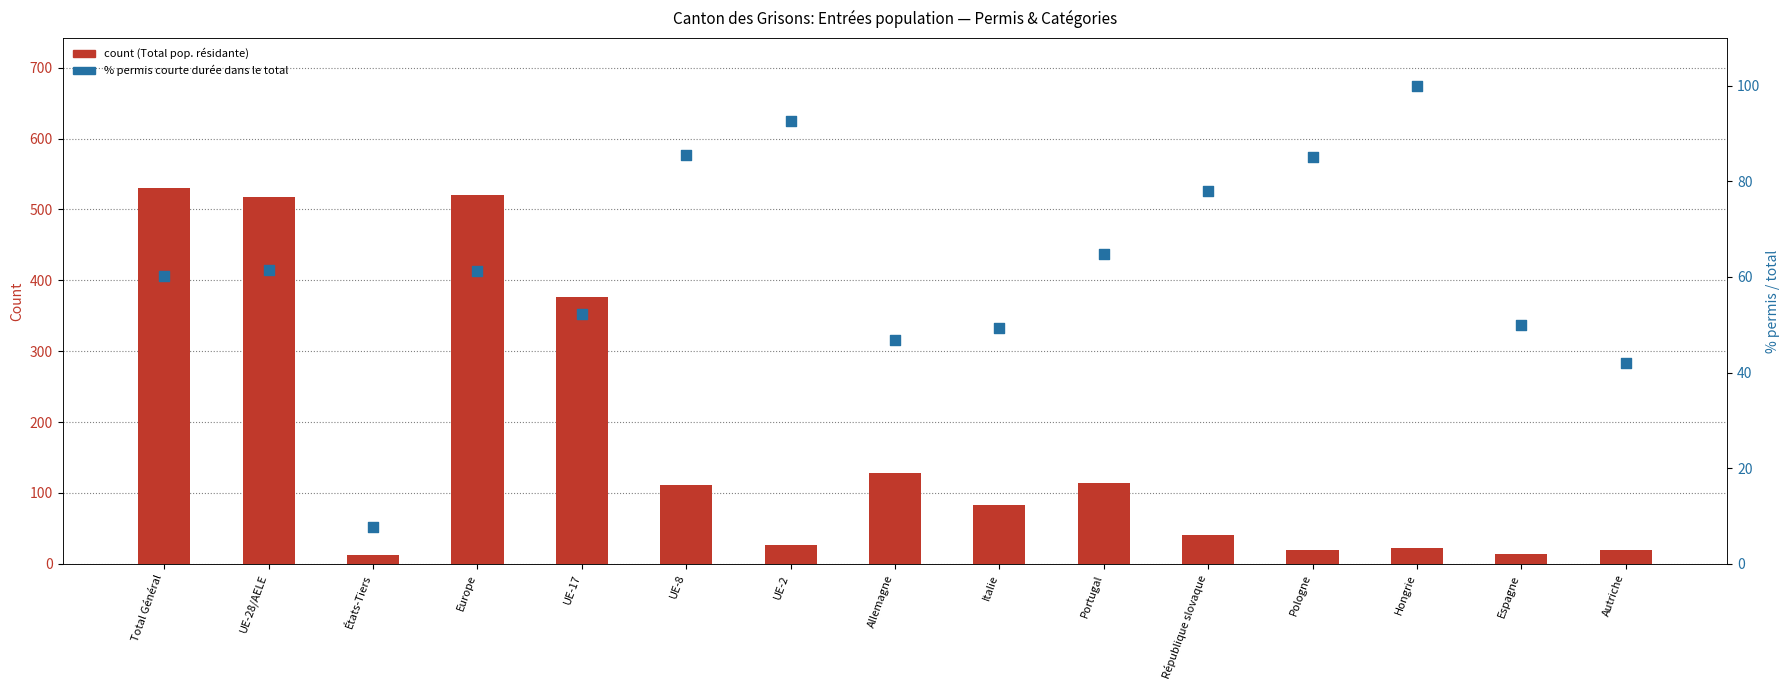

At which category is the sum across all series the highest?

Total Général